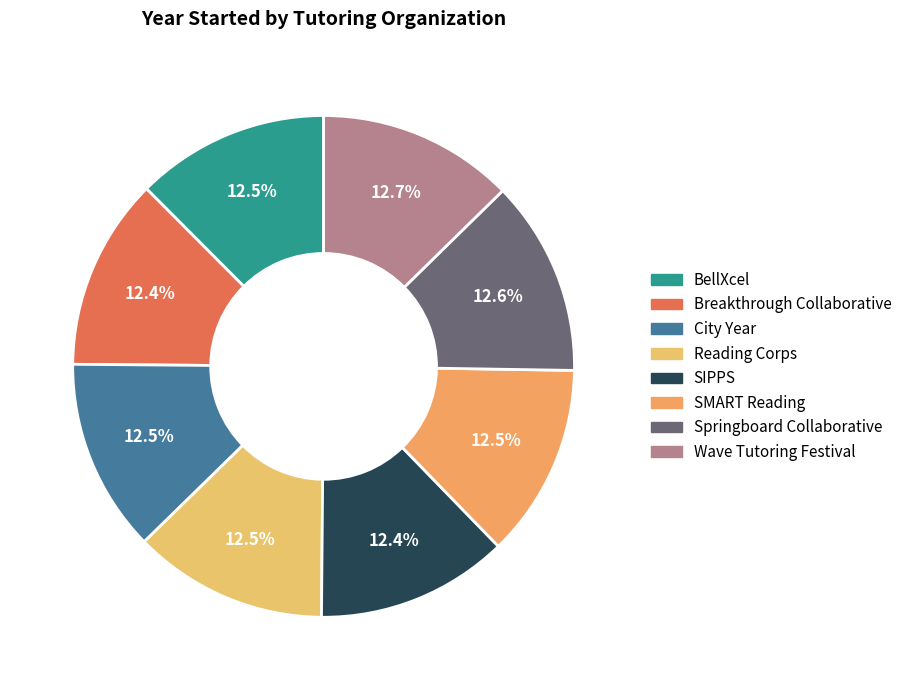

Is there a majority slice in this chart?

No